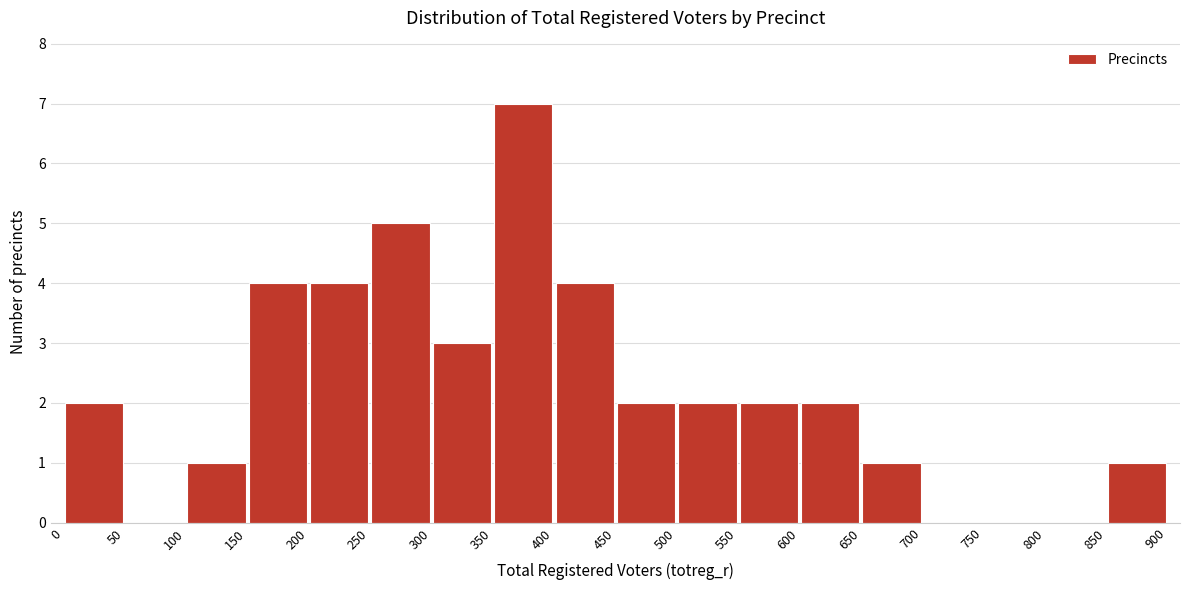

Reading left to right, list every bar in this chart as the range it spans on the x-axis followed by its height. The values are not printed on the chart, so give them approximately, as read against the axis.

0 to 50: 2
50 to 100: 0
100 to 150: 1
150 to 200: 4
200 to 250: 4
250 to 300: 5
300 to 350: 3
350 to 400: 7
400 to 450: 4
450 to 500: 2
500 to 550: 2
550 to 600: 2
600 to 650: 2
650 to 700: 1
700 to 750: 0
750 to 800: 0
800 to 850: 0
850 to 900: 1